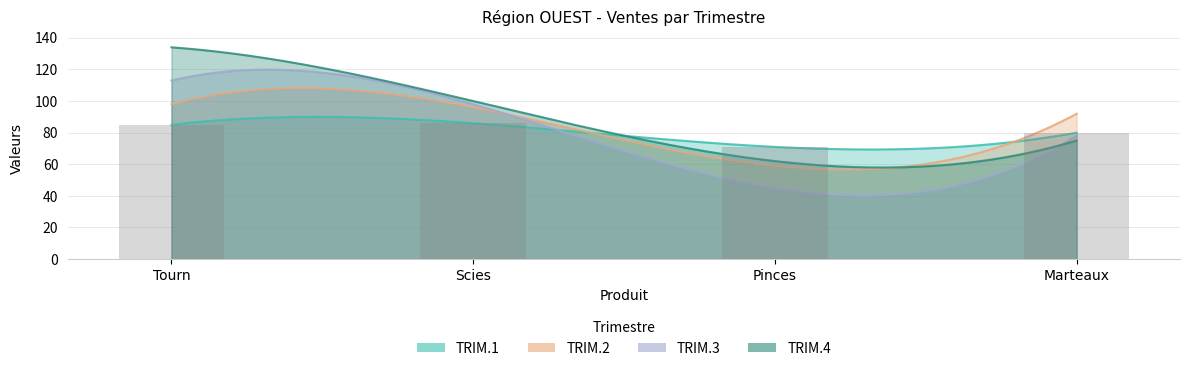

The chart shows a value of 149 at Scies. True or false?

False